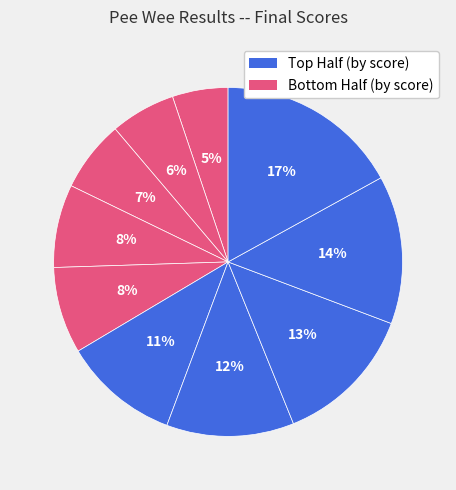

How many segments does this pie chart have?

10